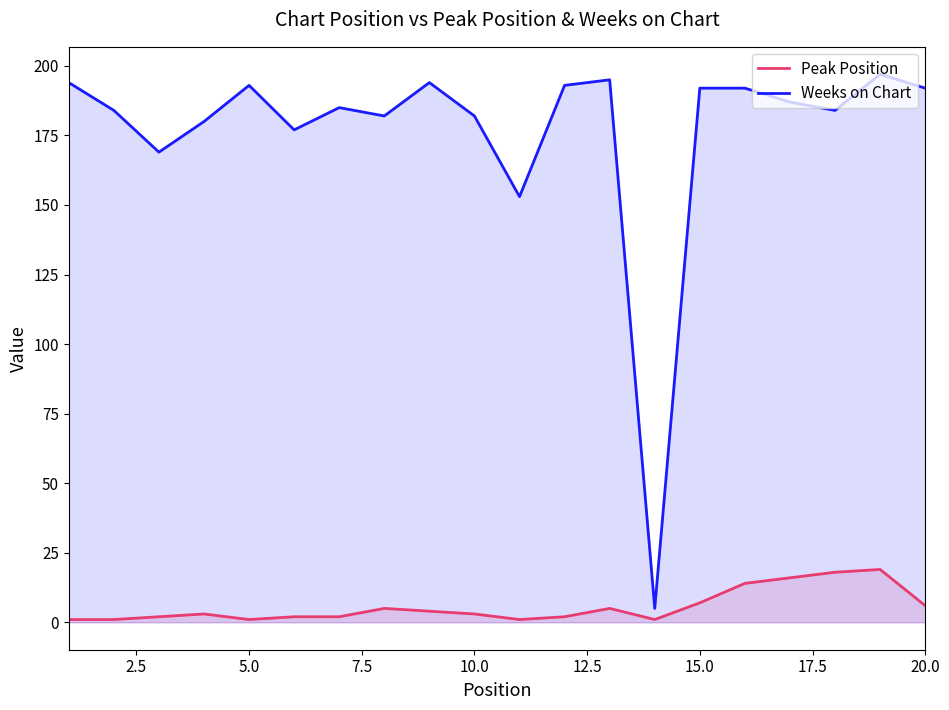

Which series has the largest total across all categories?

Weeks on Chart